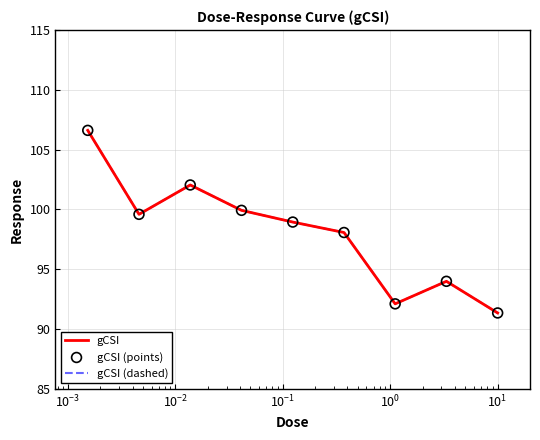

Is this an area chart (filled region under the line)?

No